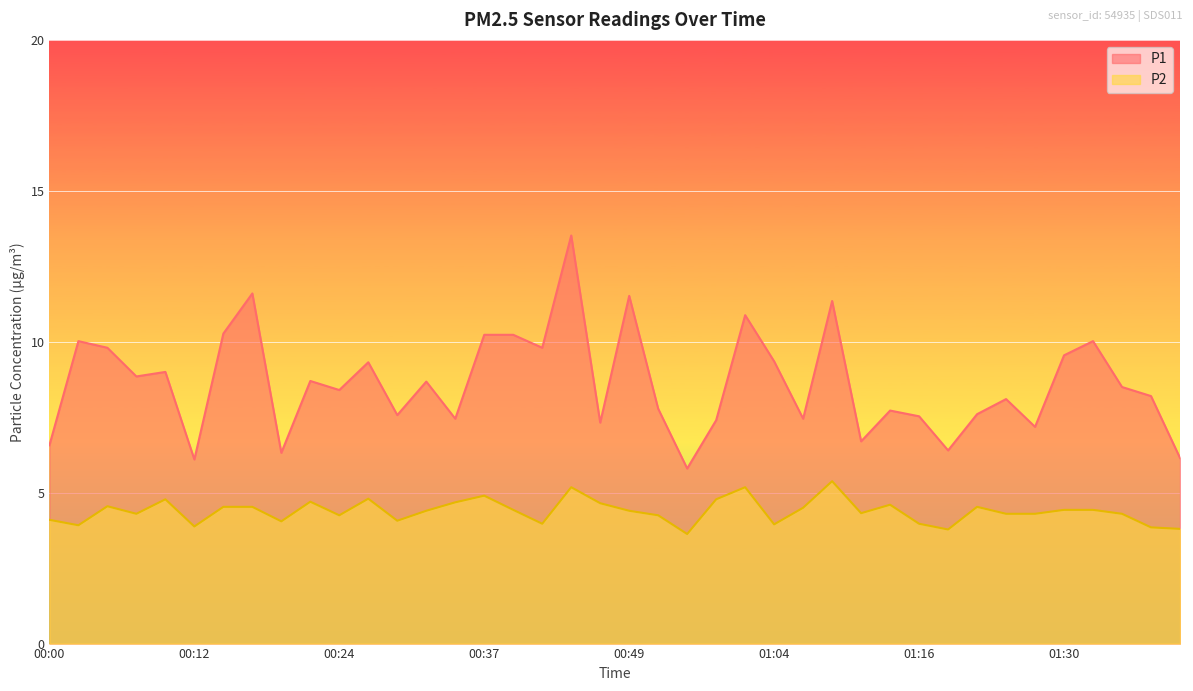

Reading left to right, what are all the values shown in this chart?

P1: 6.6	10.0	9.8	8.8	9.0	6.1	10.3	11.6	6.3	8.7	8.4	9.3	7.6	8.7	7.5	10.2	10.2	9.8	13.5	7.3	11.5	7.8	5.8	7.4	10.9	9.3	7.5	11.3	6.7	7.7	7.5	6.4	7.6	8.1	7.2	9.6	10.0	8.5	8.2	6.2
P2: 4.1	3.9	4.5	4.3	4.8	3.9	4.5	4.5	4.0	4.7	4.2	4.8	4.1	4.4	4.7	4.9	4.4	4.0	5.2	4.7	4.4	4.2	3.6	4.8	5.2	4.0	4.5	5.4	4.3	4.6	4.0	3.8	4.5	4.3	4.3	4.4	4.4	4.3	3.9	3.8